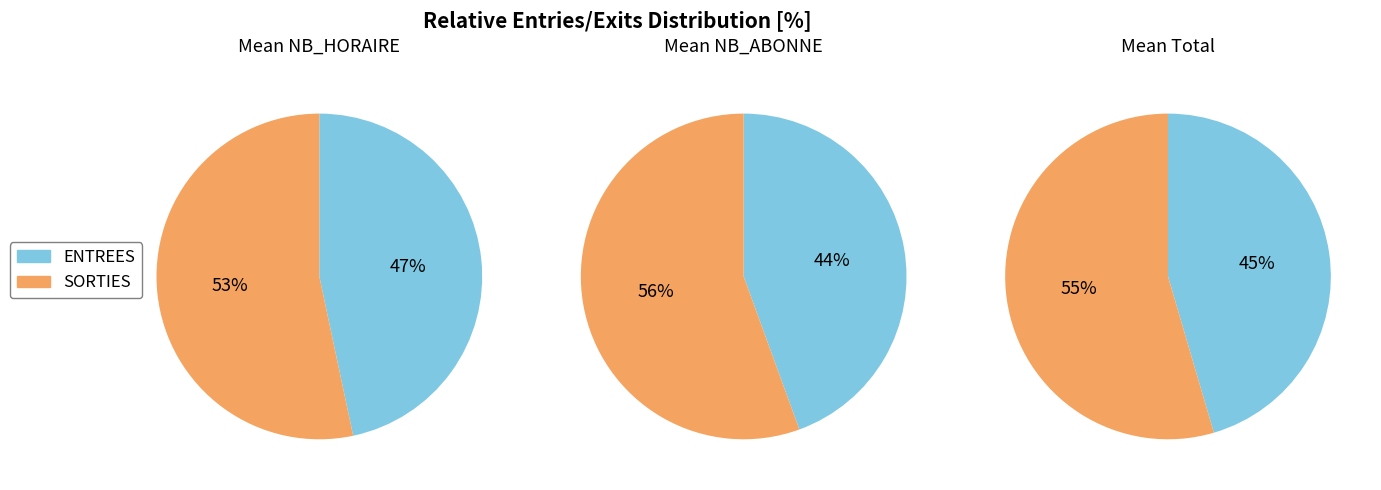

True or false: SORTIES accounts for 62% of the total.

False